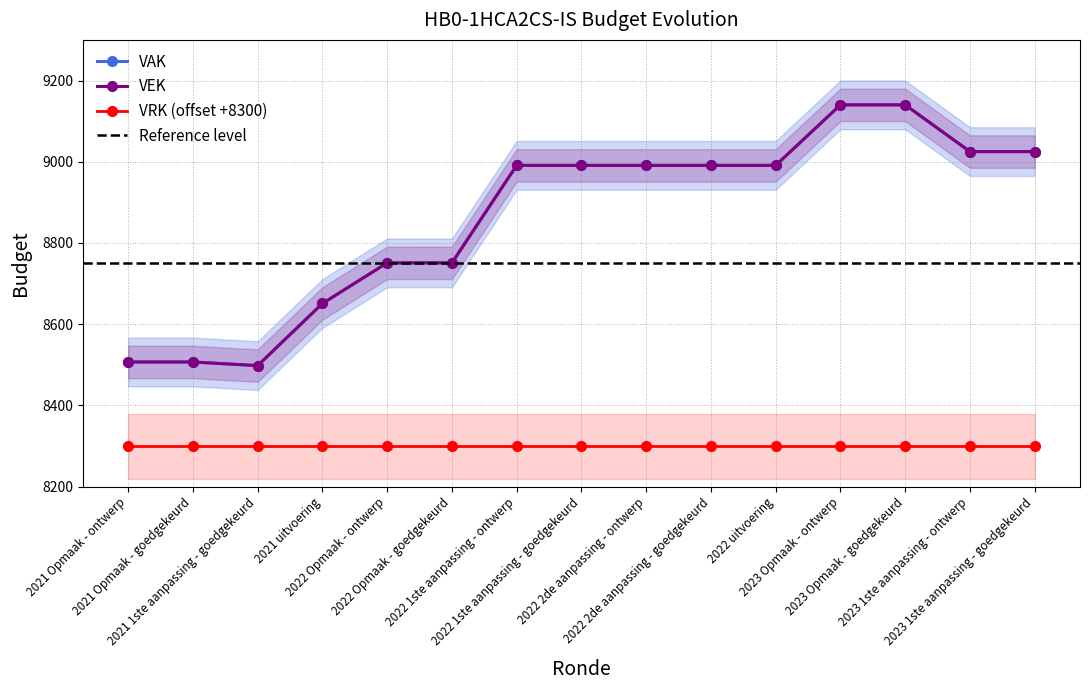

Rank the series at 2023 Opmaak - goedgekeurd from lowest to highest value.

VAK, VEK